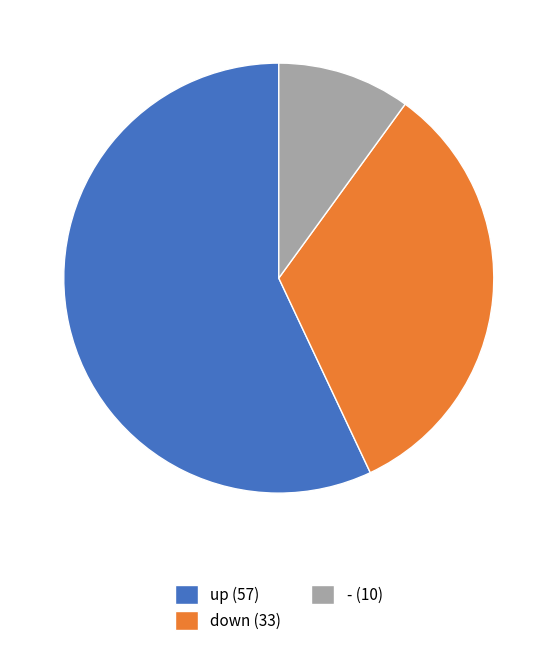

Is it true that down (33) is 33% of the pie?

True